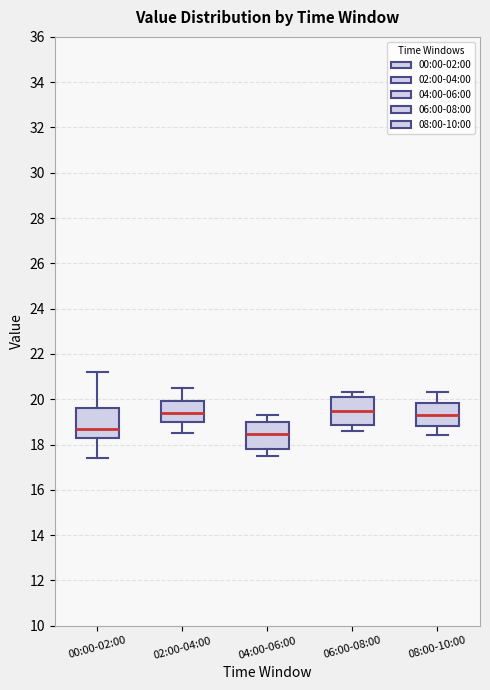

Reading left to right, transcribe this box plot: for each box, give where its median line is, the range the box spans, and where its two whiskers end, as read against the y-axis. The values are not printed on the chart, so give them approximately, as read against the axis.

00:00-02:00: median 18.8, box 18.4 to 19.6, whiskers 17.4 to 21.2
02:00-04:00: median 19.4, box 19.0 to 20.0, whiskers 18.6 to 20.6
04:00-06:00: median 18.4, box 17.8 to 19.0, whiskers 17.6 to 19.4
06:00-08:00: median 19.6, box 18.8 to 20.2, whiskers 18.6 to 20.4
08:00-10:00: median 19.4, box 18.8 to 19.8, whiskers 18.4 to 20.4